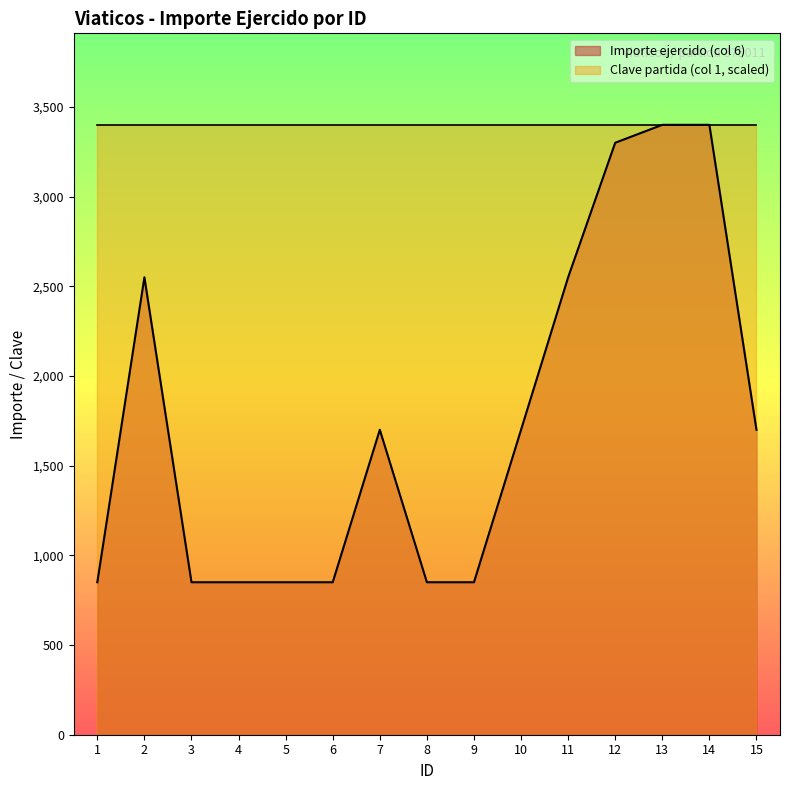

Reading right to left, extract all data points from this chart.

15=1700	14=3400	13=3400	12=3300	11=2550	10=1700	9=850	8=850	7=1700	6=850	5=850	4=850	3=850	2=2550	1=850